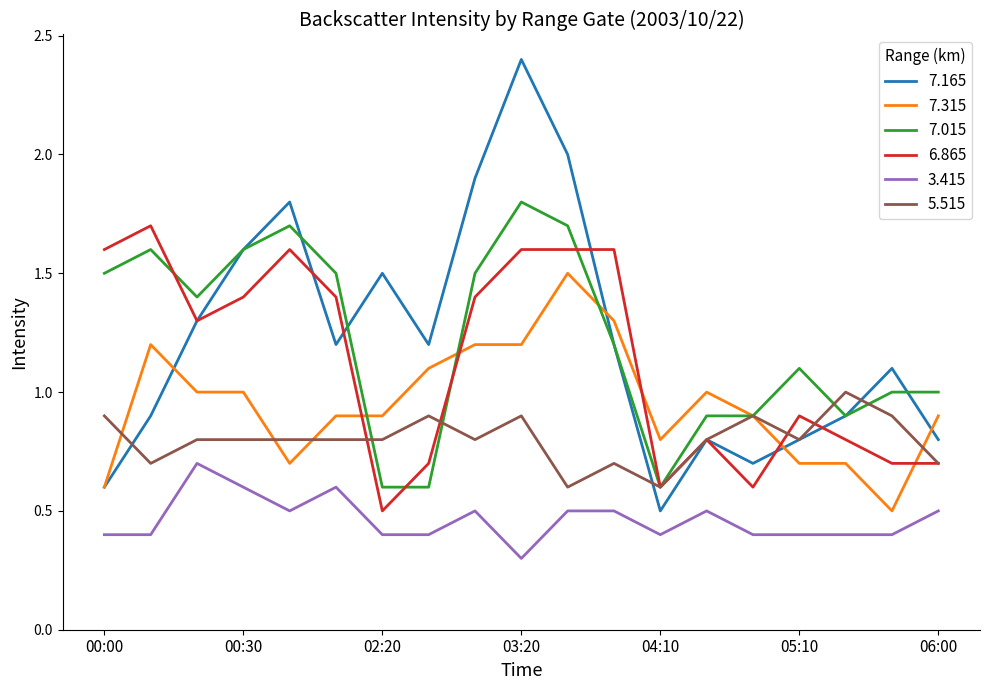

Which series has the largest range (max minus min)?

7.165